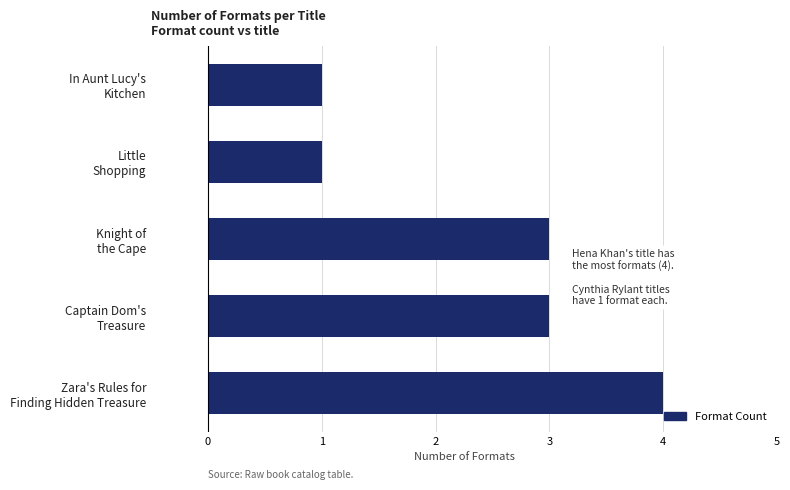

What is the maximum value shown in the chart?

4